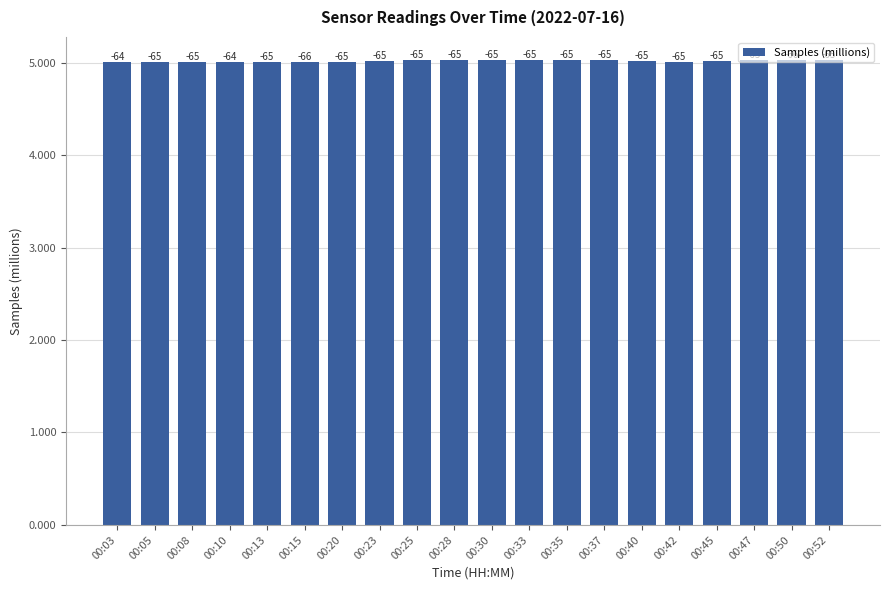

Are the bars horizontal?

No